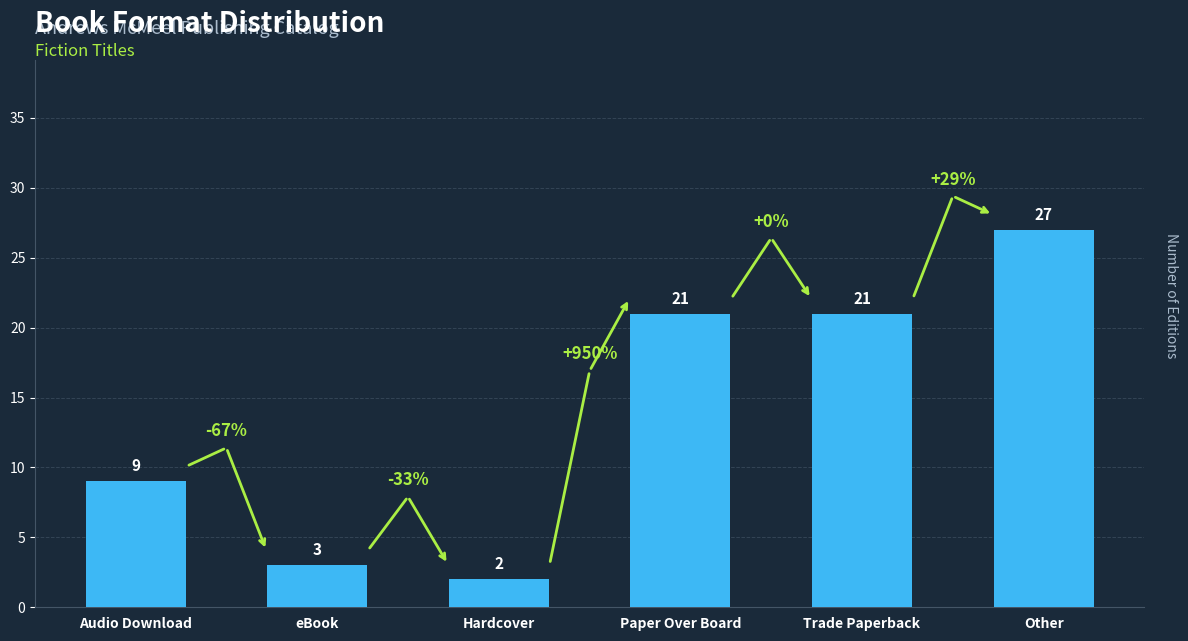

How many bars are there in total?

6